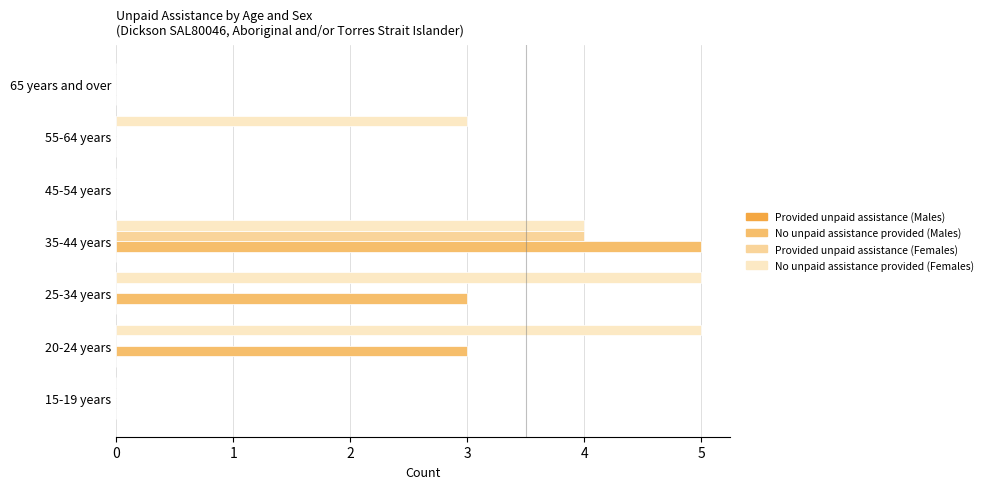

True or false: No unpaid assistance provided (Females) has a value of 2 at 65 years and over.

False